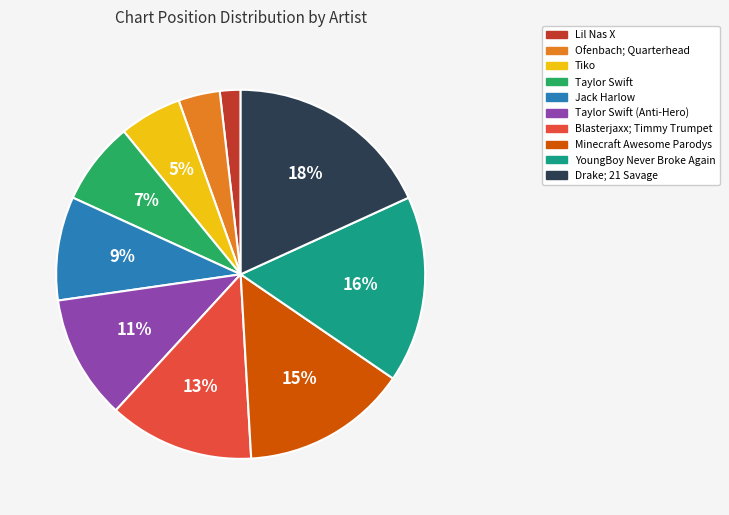

The Taylor Swift (Anti-Hero) slice represents 11% of the pie. True or false?

True